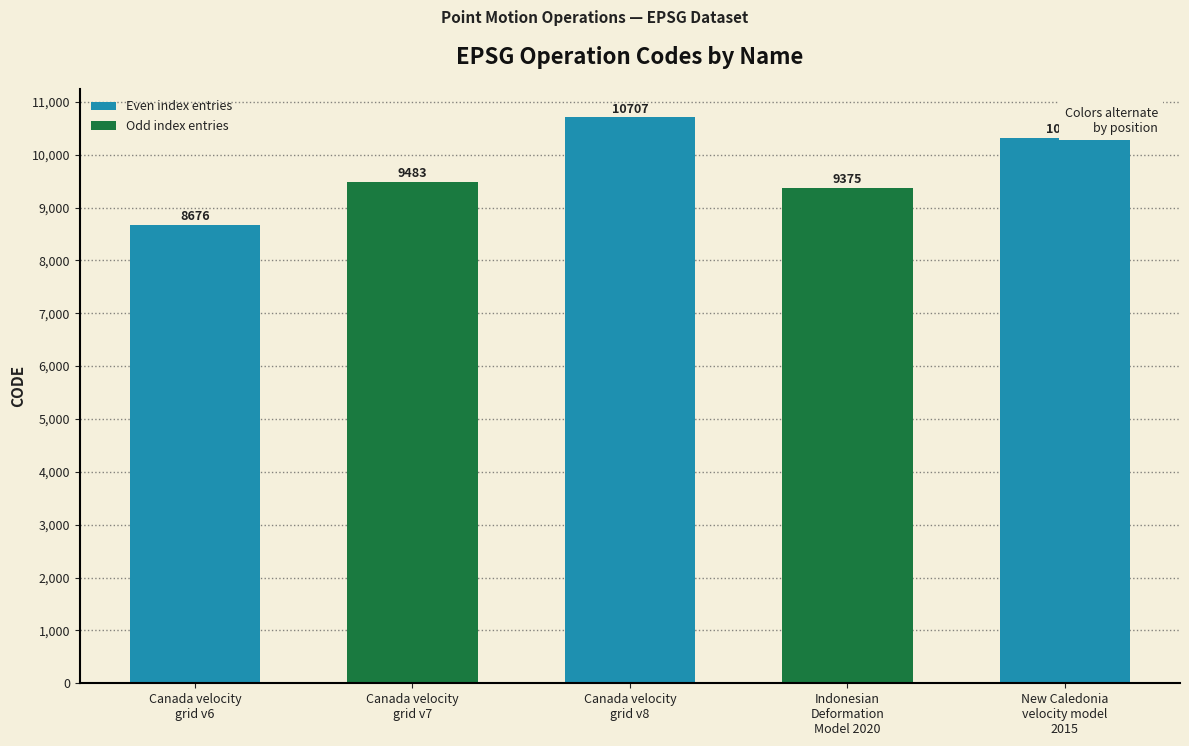

The chart shows a value of 16536 at Canada velocity
grid v8. True or false?

False